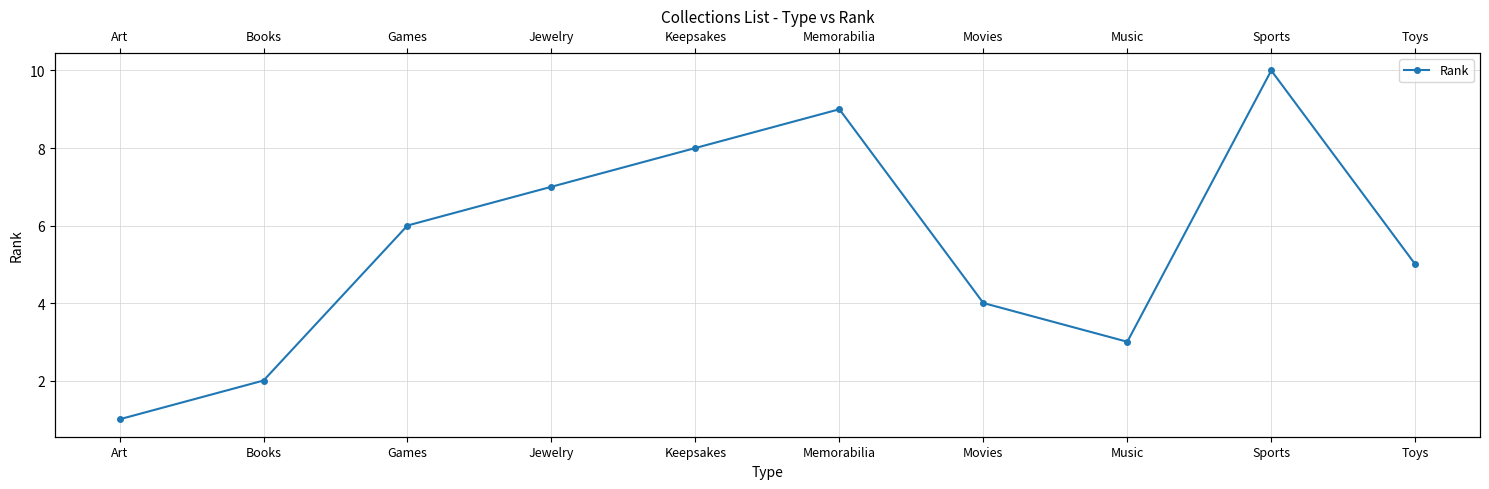

At which category does the data reach its first local peak?

Memorabilia